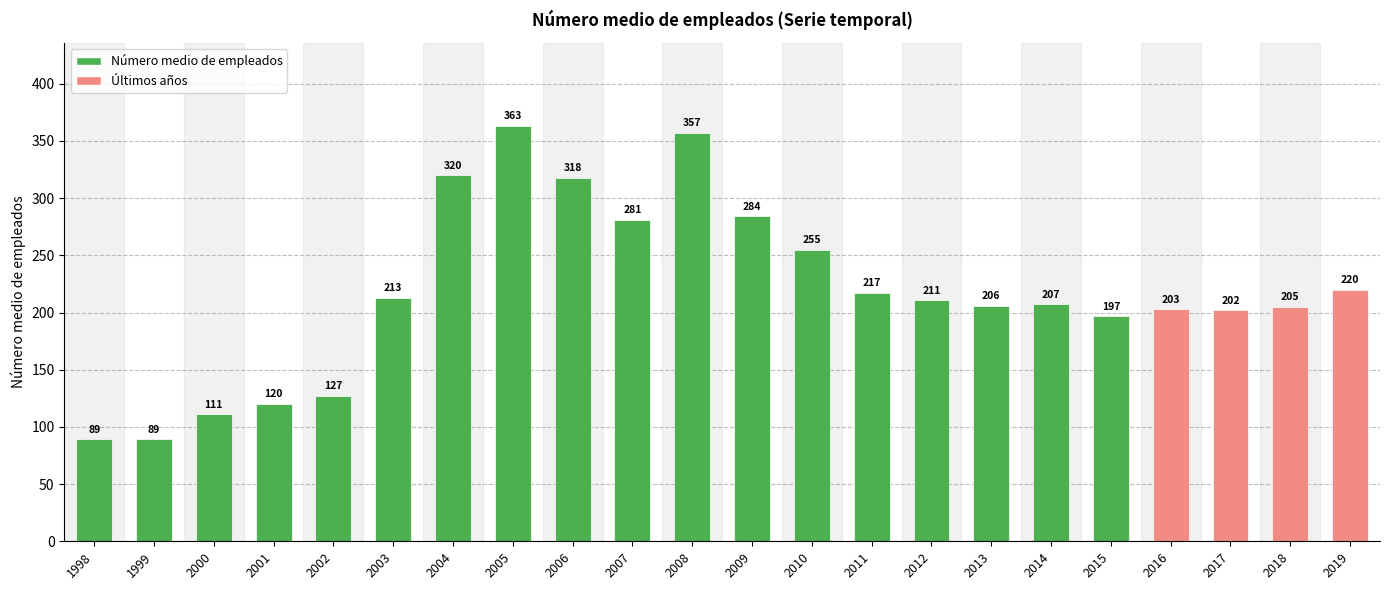

What is the difference between the second highest and second lowest values?

268.0